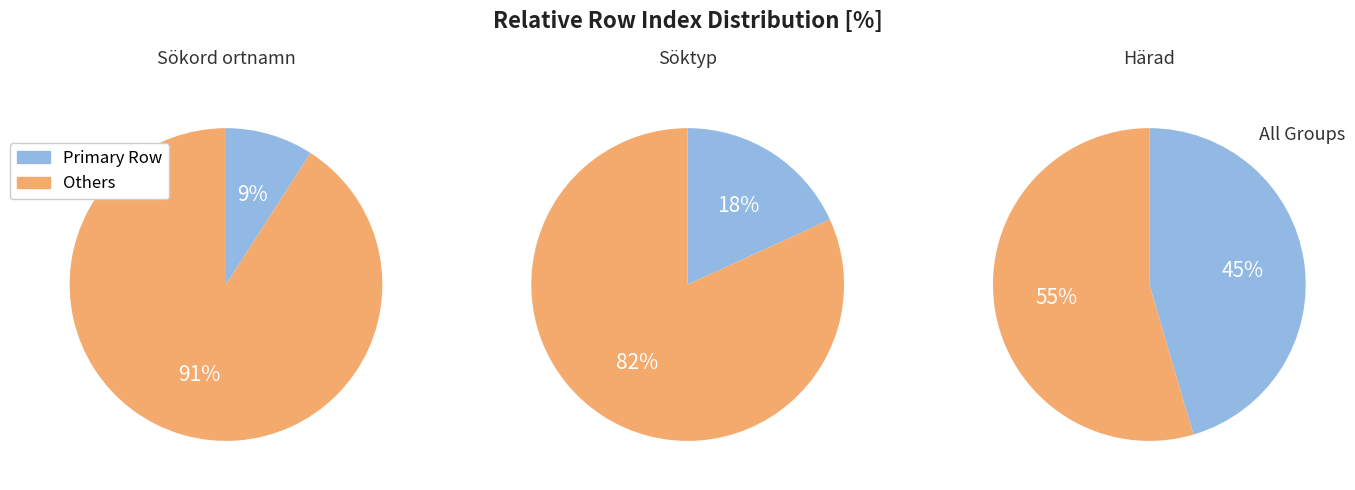

True or false: Söktyp accounts for 13% of the total.

False